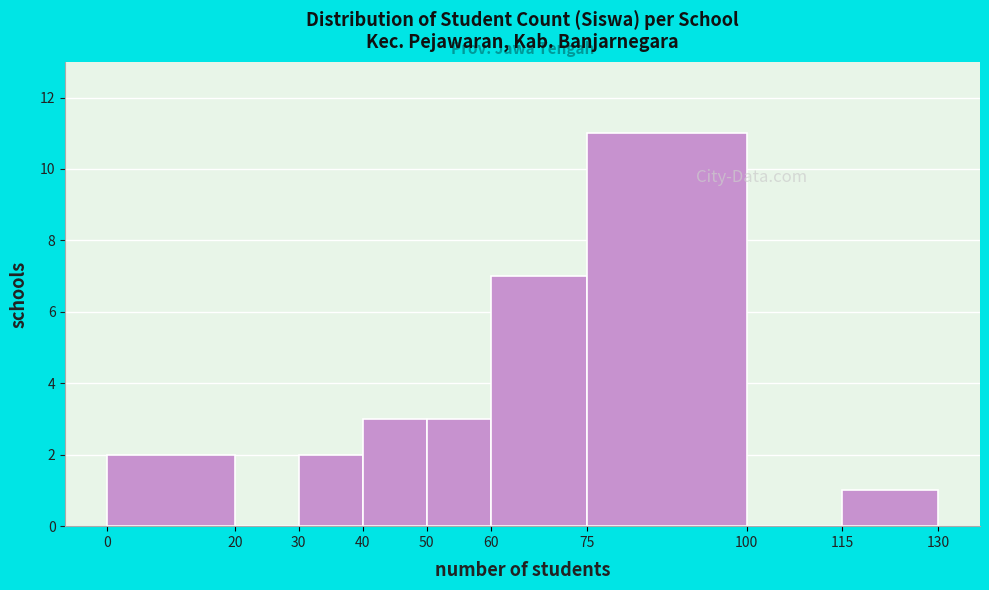

How tall is the bar that spans 75 to 100 on the x-axis? The values are not printed on the chart, so give them approximately, as read against the axis.

11